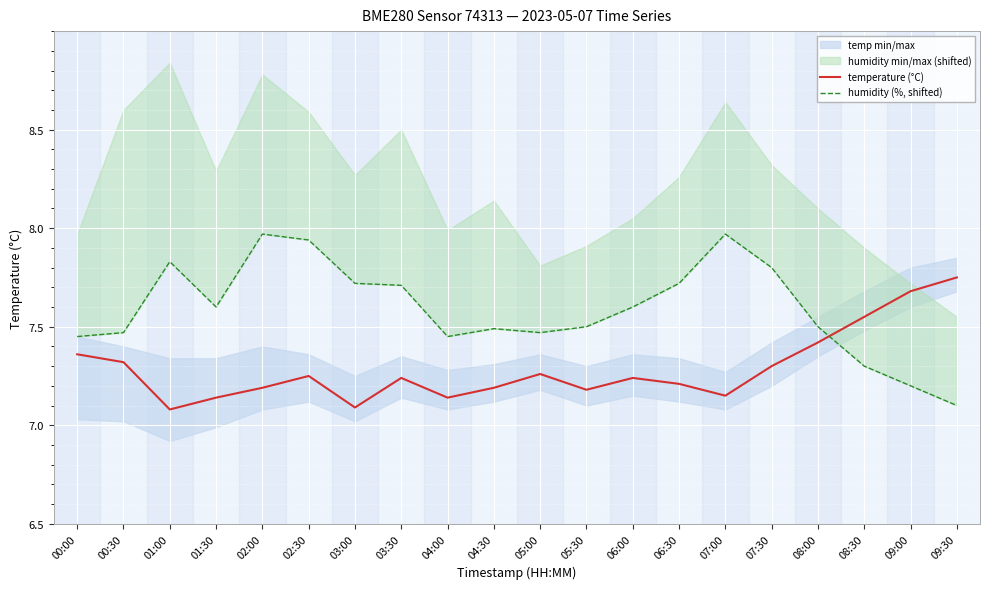

True or false: humidity (%, shifted) has more than 0 interior local peaks.

True